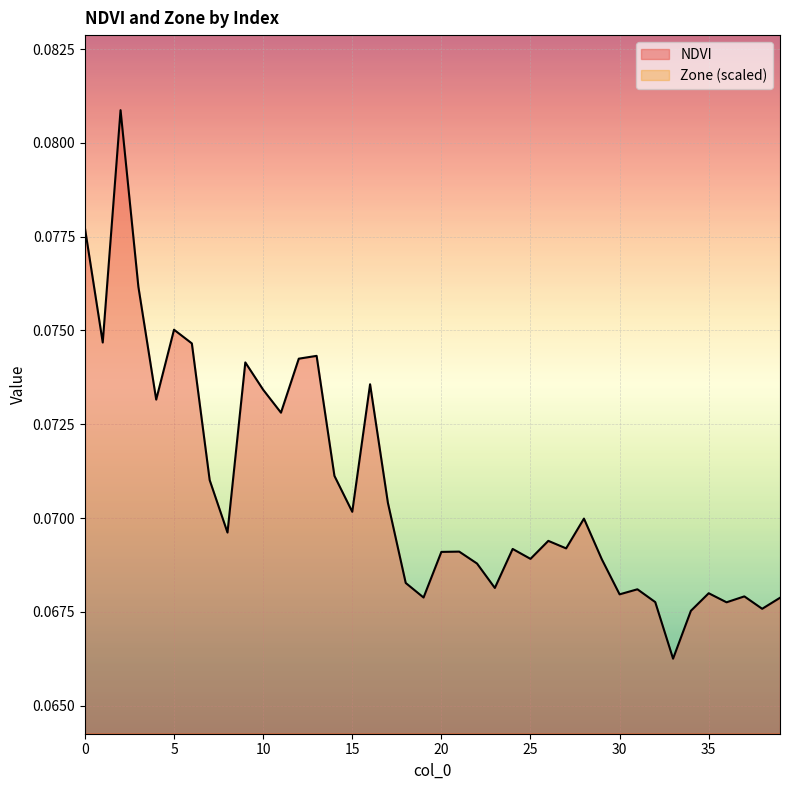

Which series changed the most between 7 and 36?

Zone